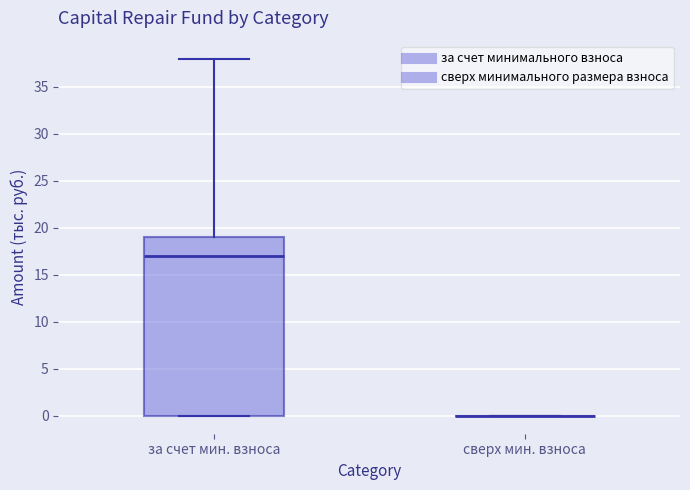

Which box is the tallest, from its lower edge to its upper edge?

за счет мин. взноса